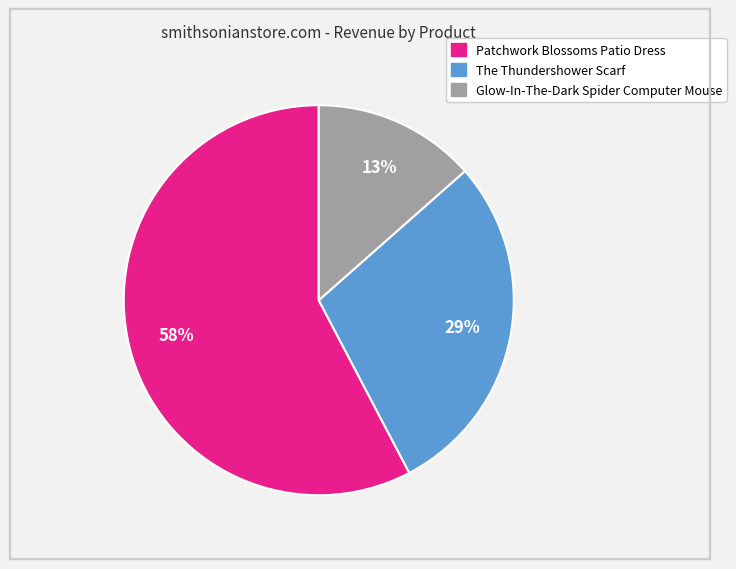

Which category has the smallest portion of the pie?

Glow-In-The-Dark Spider Computer Mouse